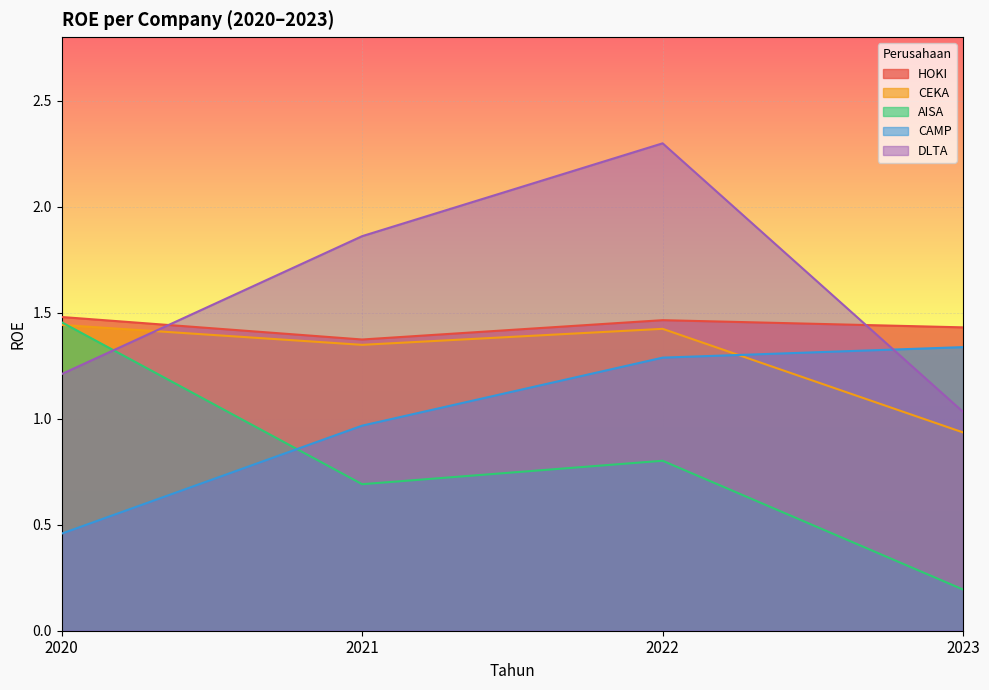

What is the difference between the DLTA values at 2022 and 2021?

0.4